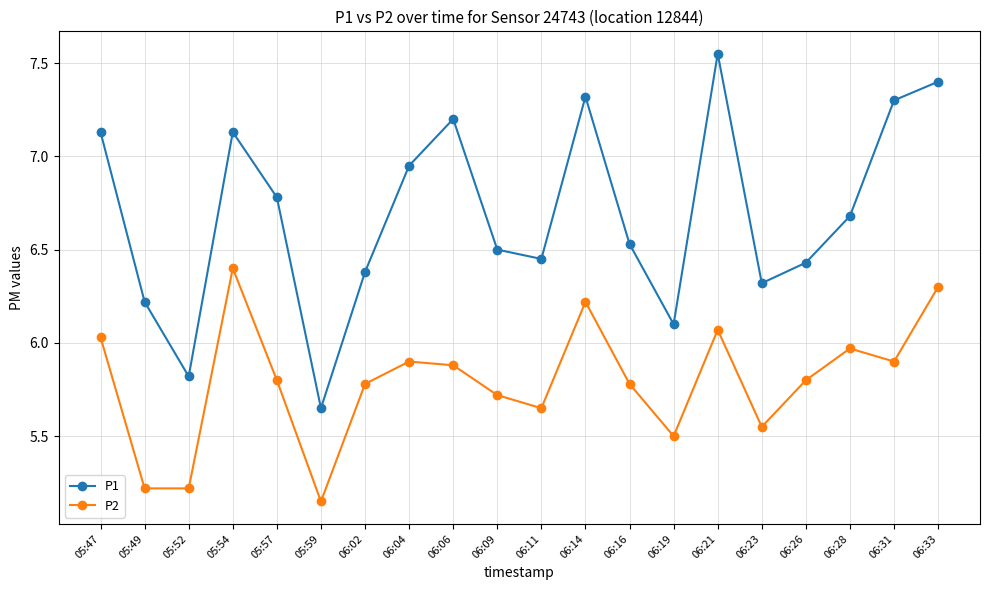

Which series changed the most between 06:26 and 06:31?

P1